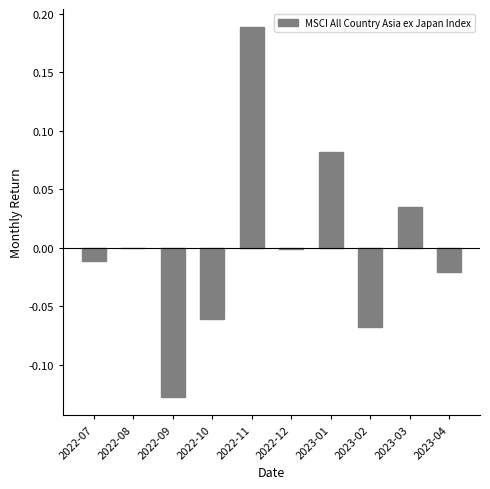

Which has a higher value, 2023-04 or 2023-01?

2023-01